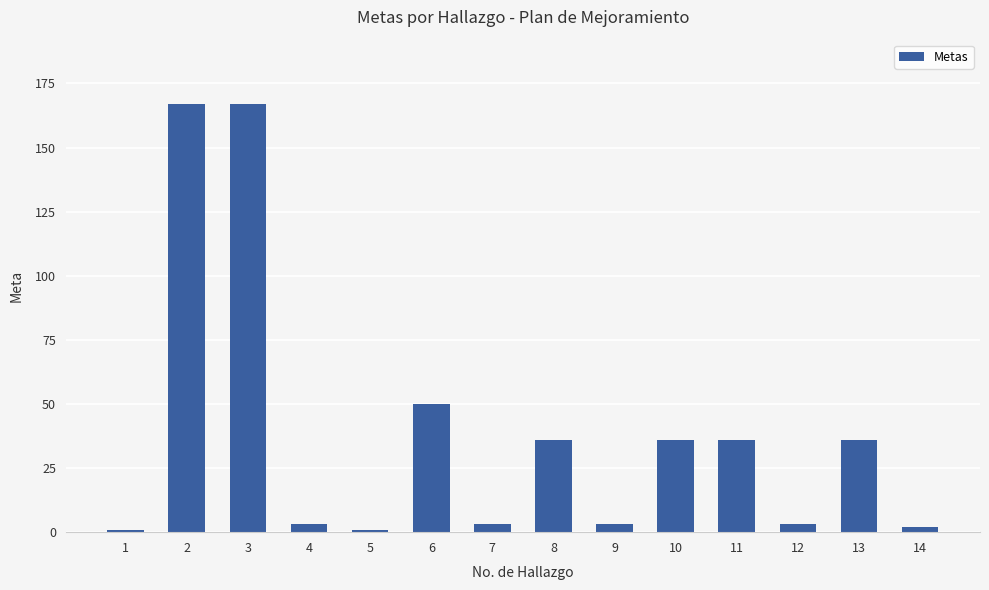

How many categories are shown in the chart?

14